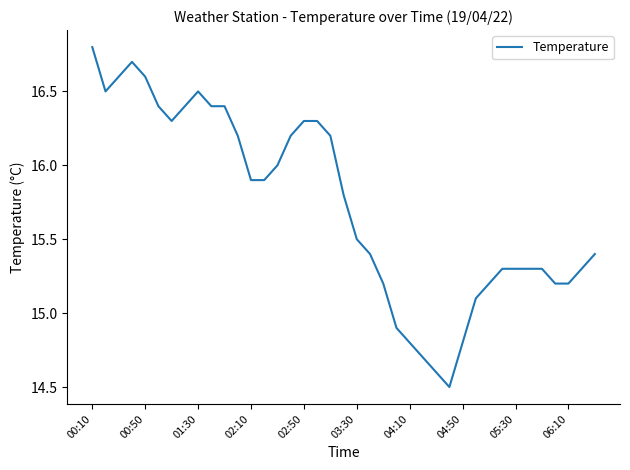

What is the maximum value shown in the chart?

16.8